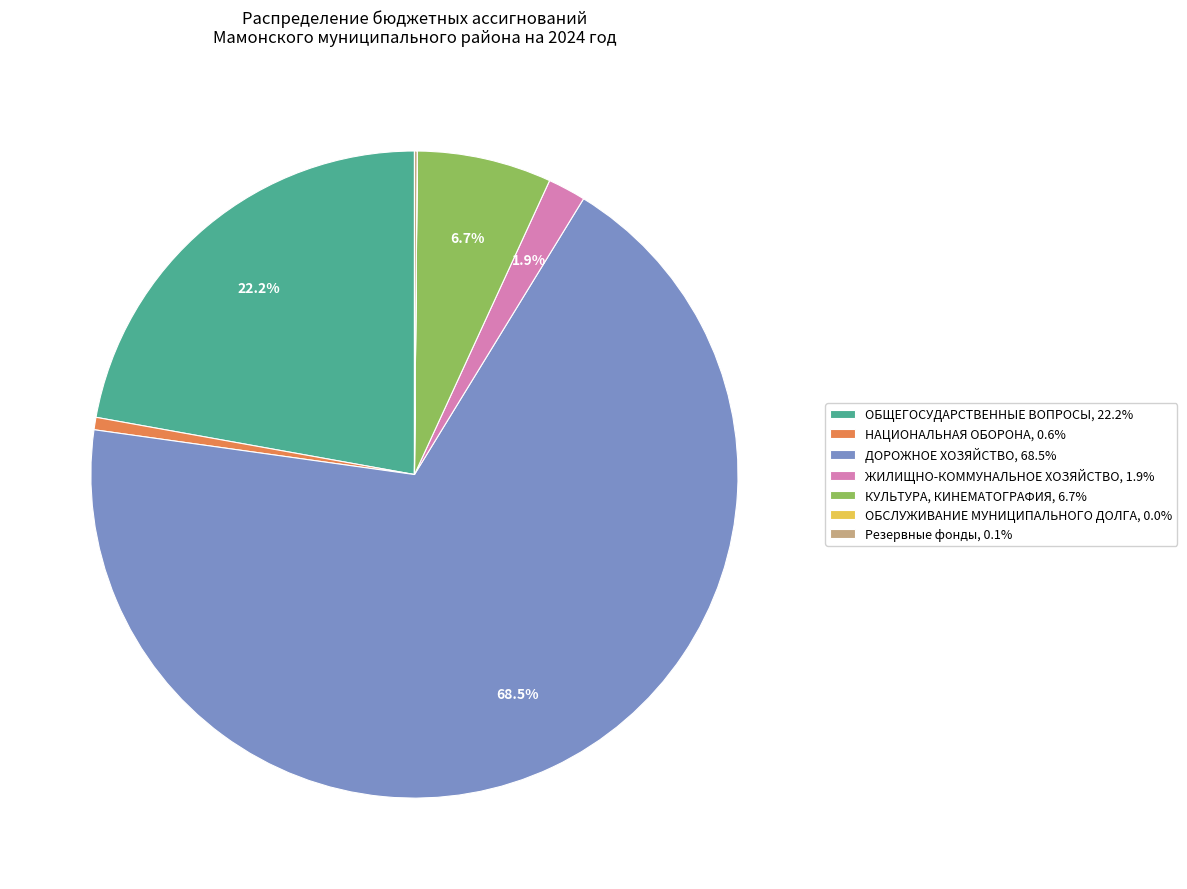

Is ДОРОЖНОЕ ХОЗЯЙСТВО, 68.5% the majority of the pie?

Yes